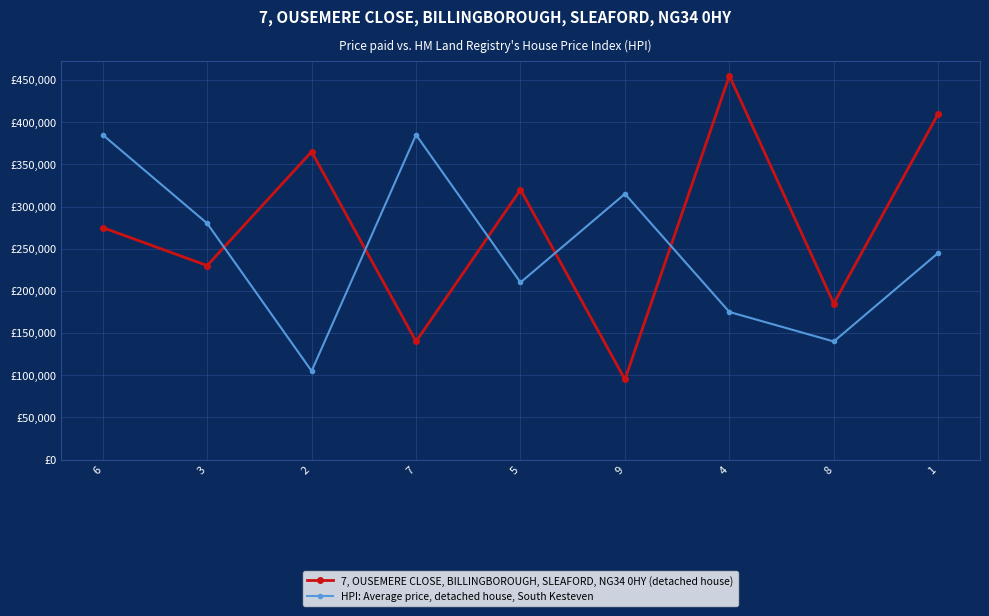

How many 7, OUSEMERE CLOSE, BILLINGBOROUGH, SLEAFORD, NG34 0HY (detached house) values are between 185000 and 365000?

5